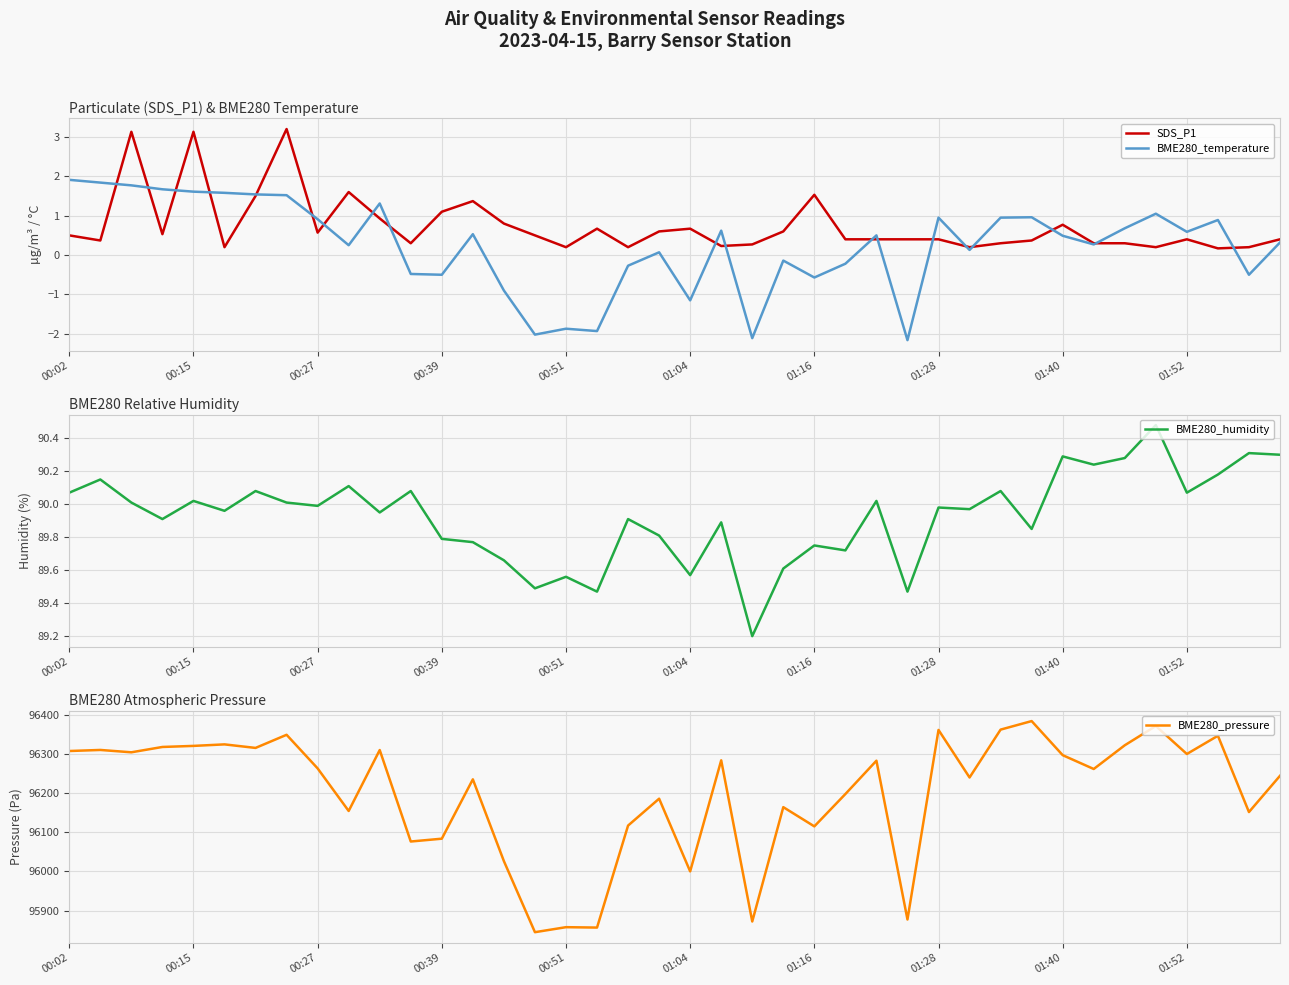

The value of SDS_P1 at 00:27 is 1.0. True or false?

False